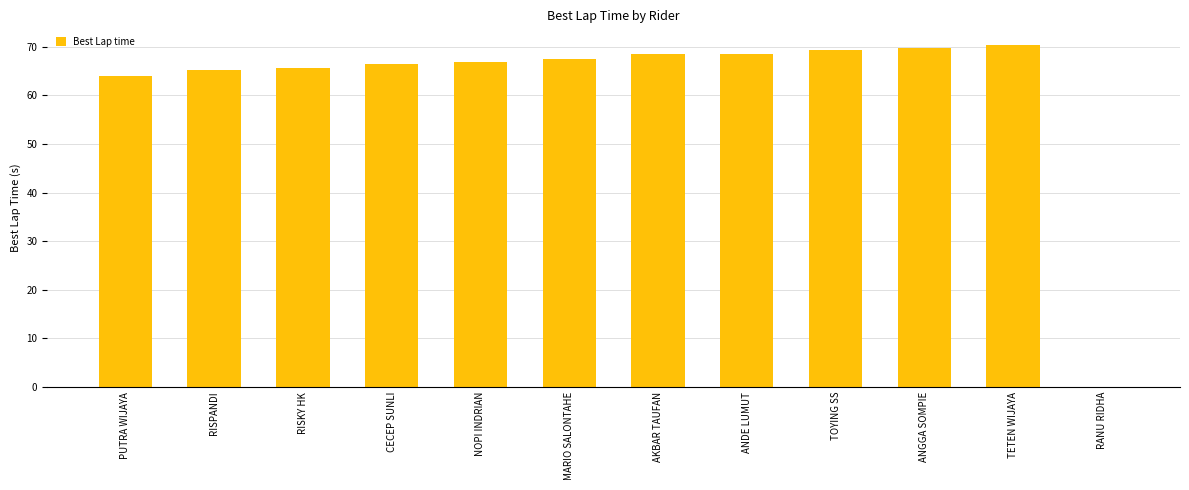

Count the number of categories in the chart.

12